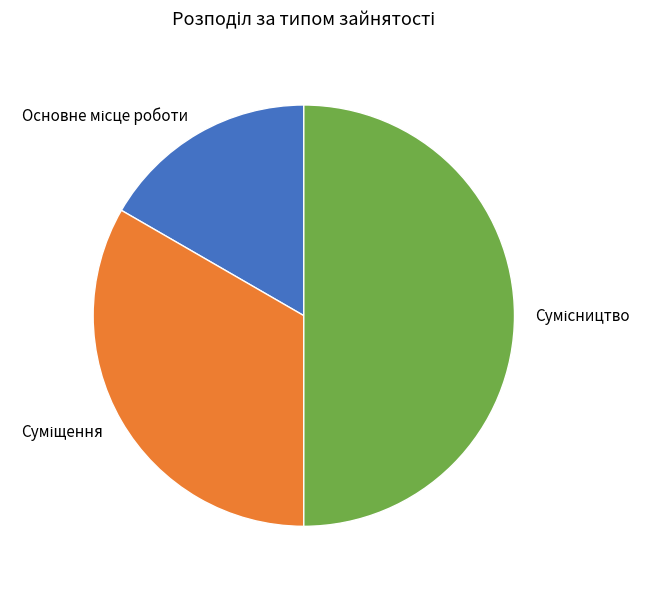

To the nearest percent, what is the difference between the Основне місце роботи and Сумісництво slice percentages?

33%